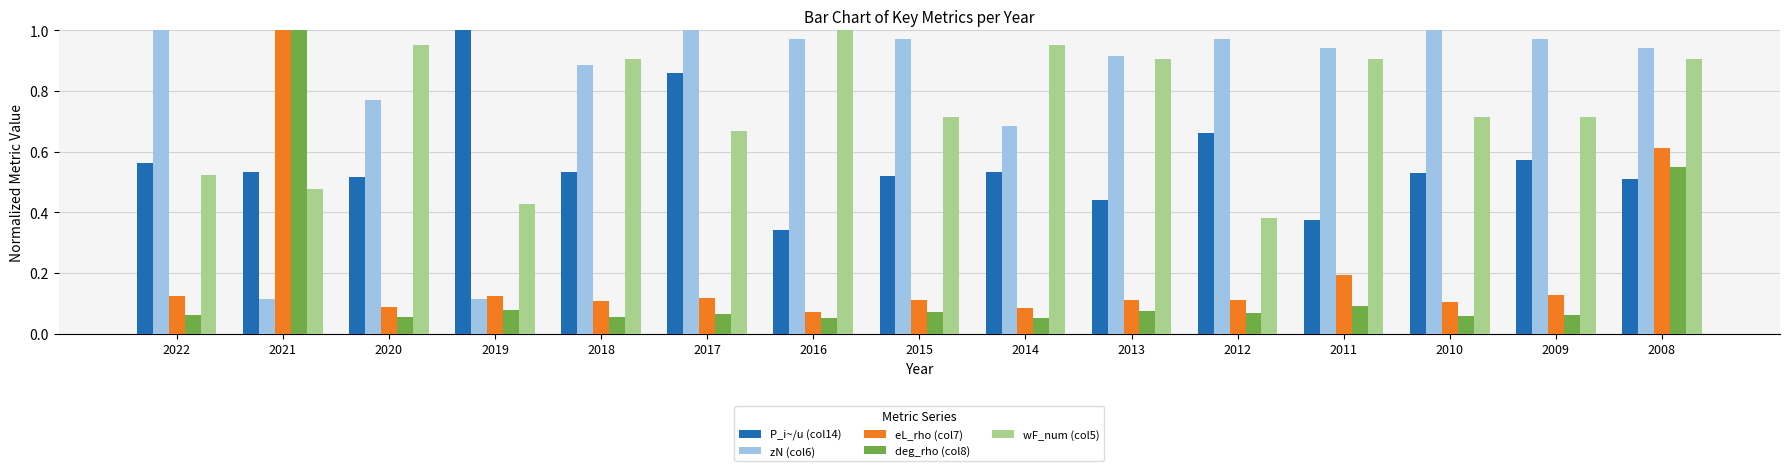

At 2022, list the series in order from smallest to largest.

deg_rho (col8), eL_rho (col7), wF_num (col5), P_i~/u (col14), zN (col6)